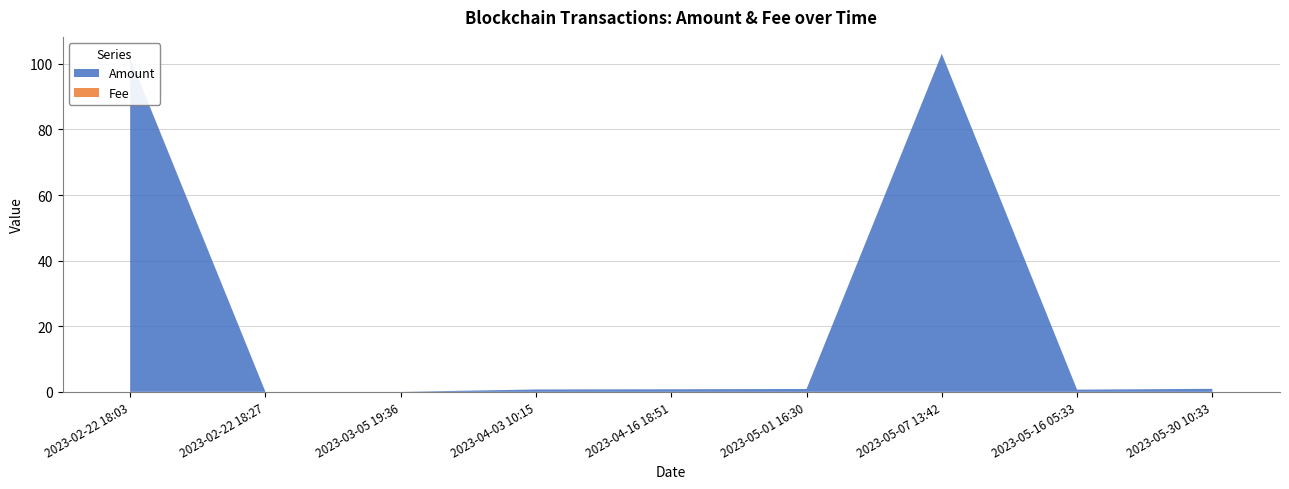

Reading left to right, transcribe all the data shown in this chart.

Amount: 2023-02-22 18:03=101.7	2023-02-22 18:27=0.0	2023-03-05 19:36=0.0	2023-04-03 10:15=0.7	2023-04-16 18:51=0.8	2023-05-01 16:30=0.9	2023-05-07 13:42=103.0	2023-05-16 05:33=0.7	2023-05-30 10:33=0.9
Fee: 2023-02-22 18:03=0.1	2023-02-22 18:27=0.0	2023-03-05 19:36=0.0	2023-04-03 10:15=0.0	2023-04-16 18:51=0.0	2023-05-01 16:30=0.0	2023-05-07 13:42=0.0	2023-05-16 05:33=0.0	2023-05-30 10:33=0.0